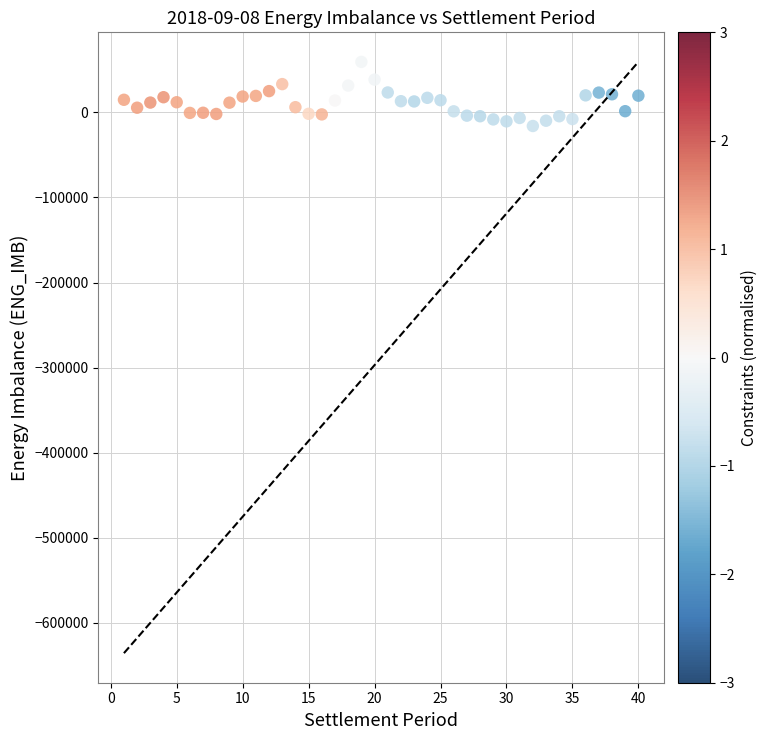

What is the range of X values (max minus min)?

39.0